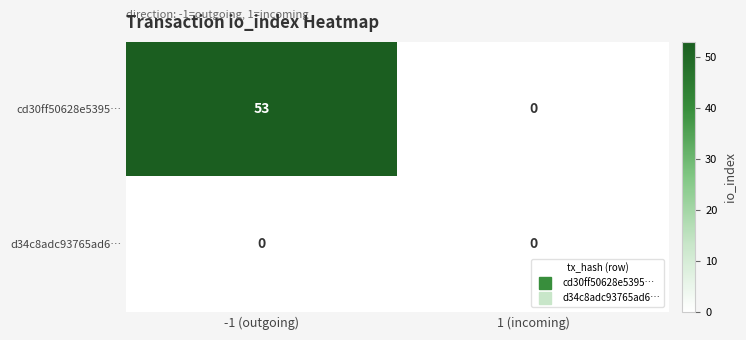

True or false: cd30ff50628e5395… has a value of 28 at 1 (incoming).

False